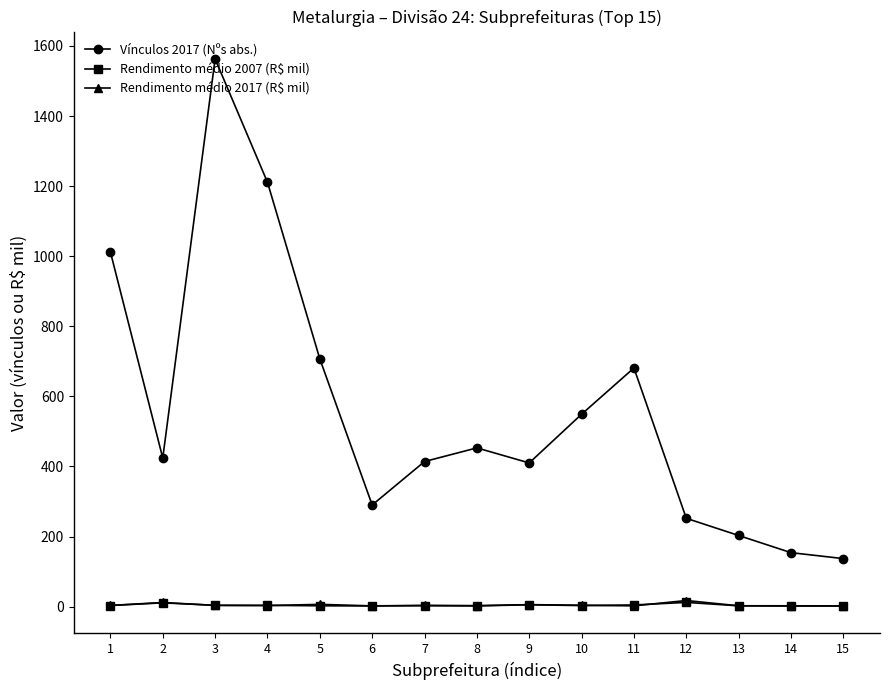

True or false: Vínculos 2017 (Nºs abs.) and Rendimento médio 2007 (R$ mil) cross at least once.

False